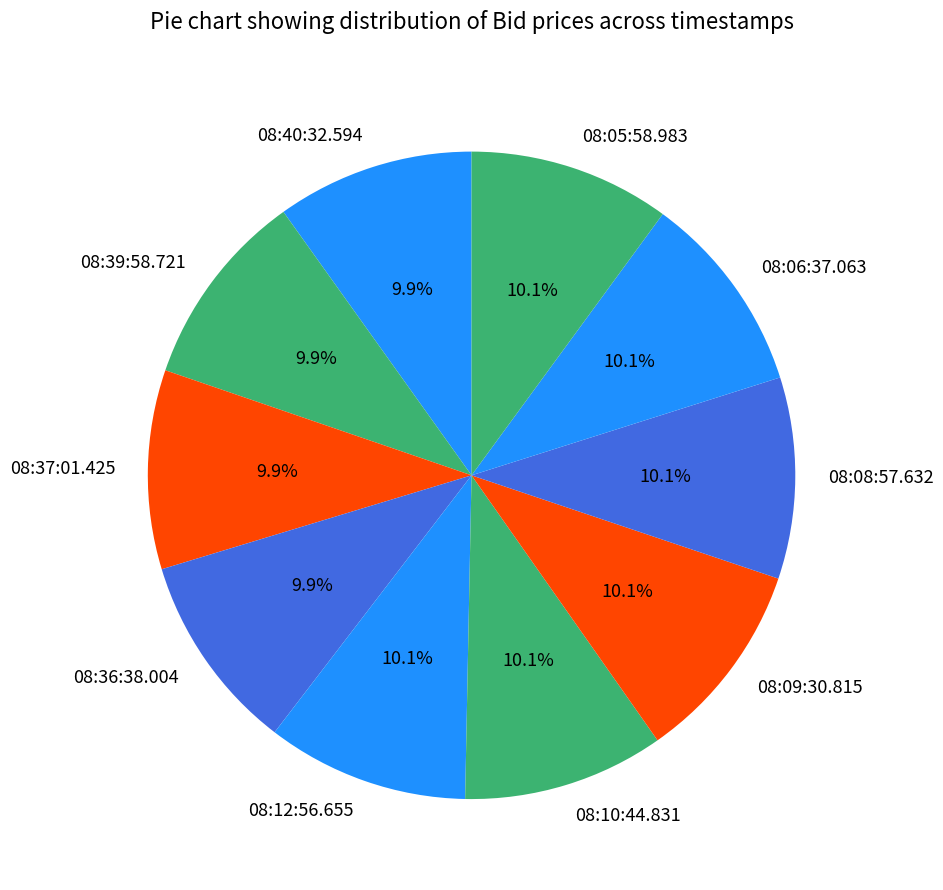

Is the sum of 08:09:30.815 and 08:06:37.063 greater than half?

No